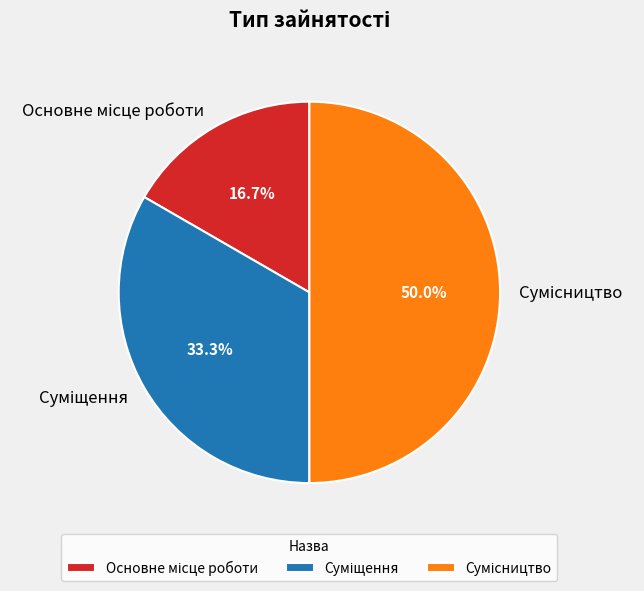

What is the change in value from Суміщення to Сумісництво?

+1